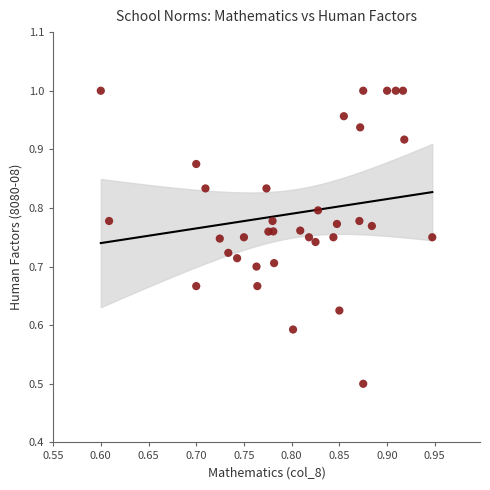

What is the range of X values (max minus min)?

0.3